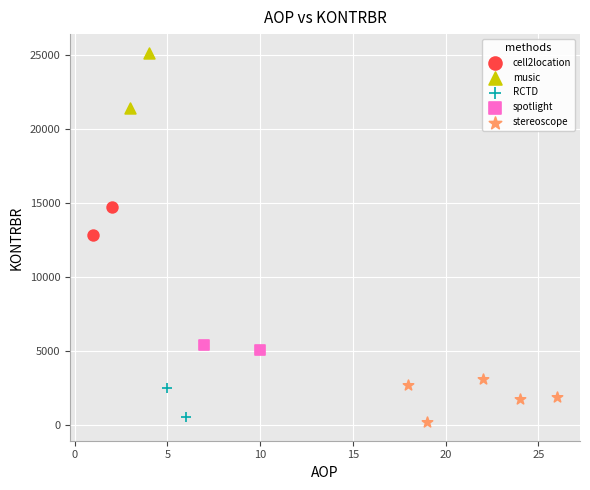

Which series contains the highest Y value?

music